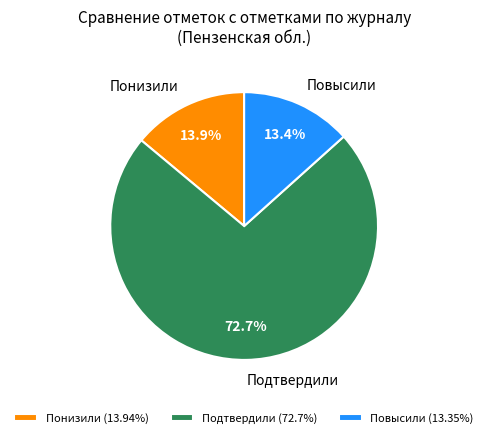

True or false: Подтвердили accounts for 73% of the total.

True